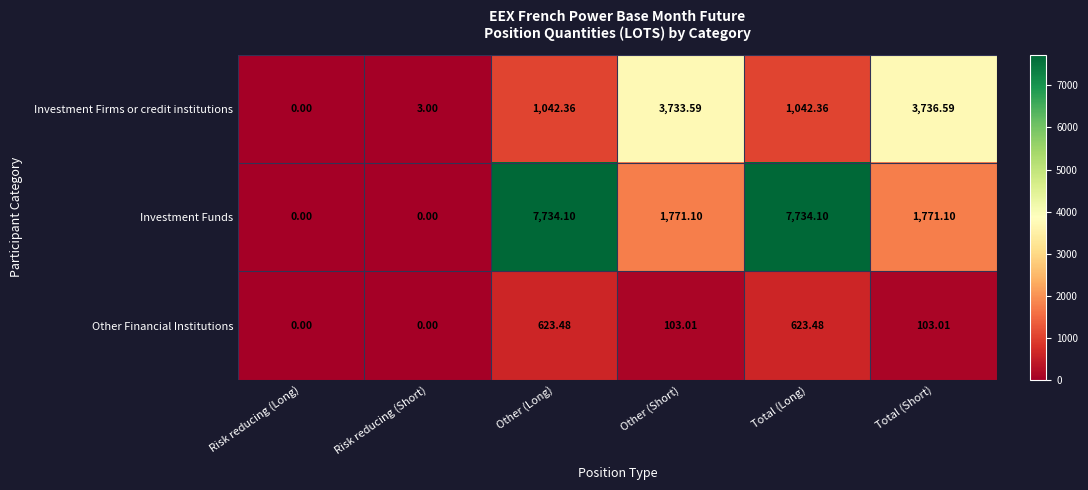

Which series changed the most between Risk reducing (Short) and Other (Long)?

Investment Funds